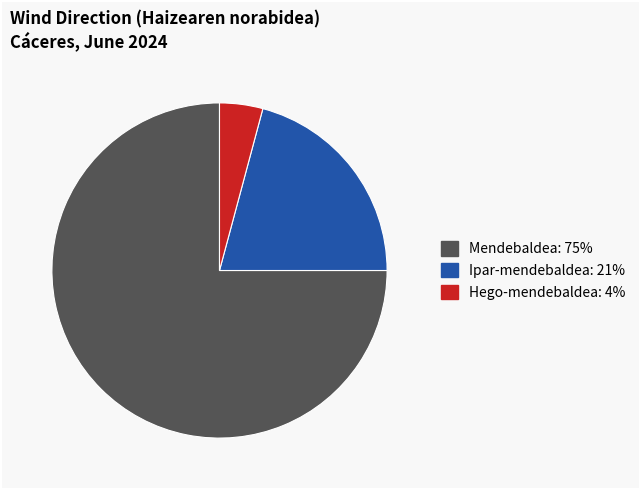

Is there a majority slice in this chart?

Yes